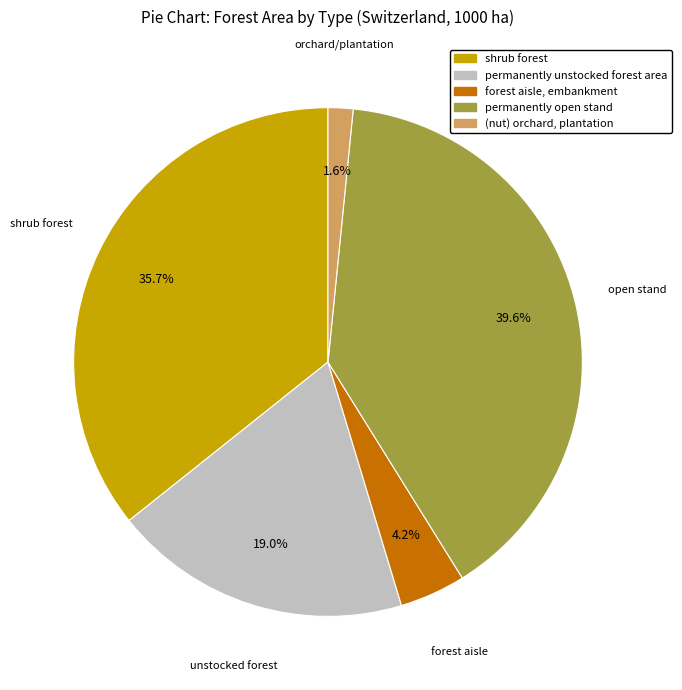

To the nearest percent, what is the difference between the largest and smallest slice percentages?

38%